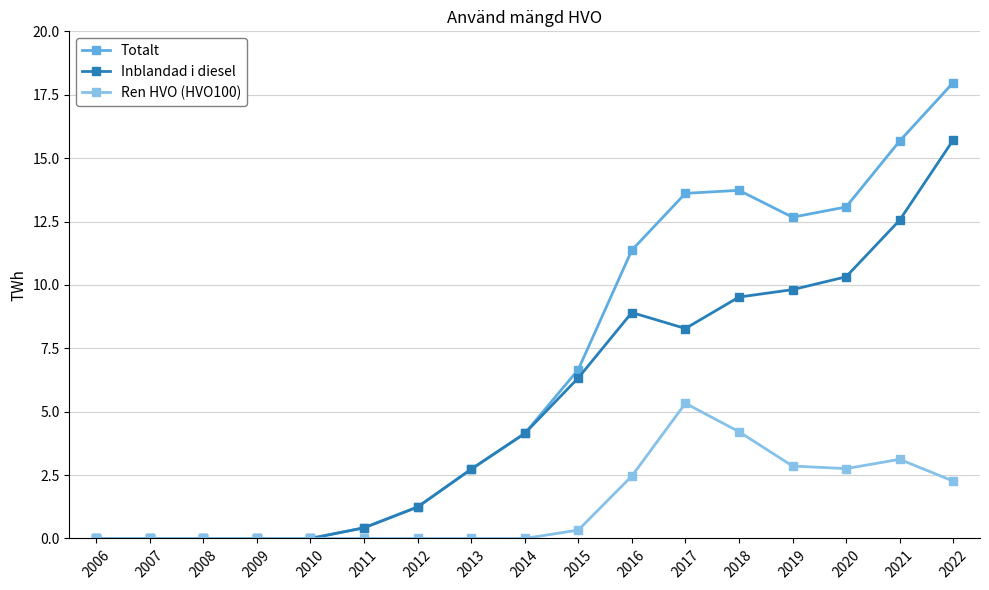

At which label is Inblandad i diesel closest to 7?

2015